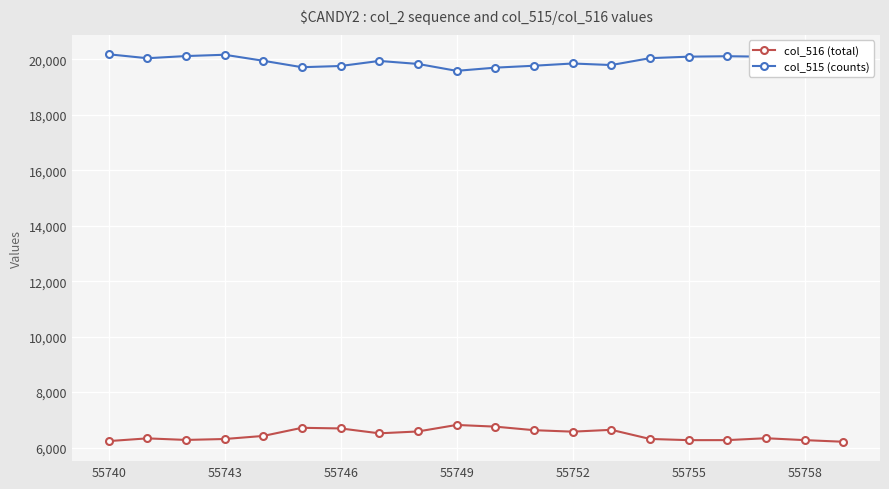

True or false: col_516 (total) and col_515 (counts) cross at least once.

False